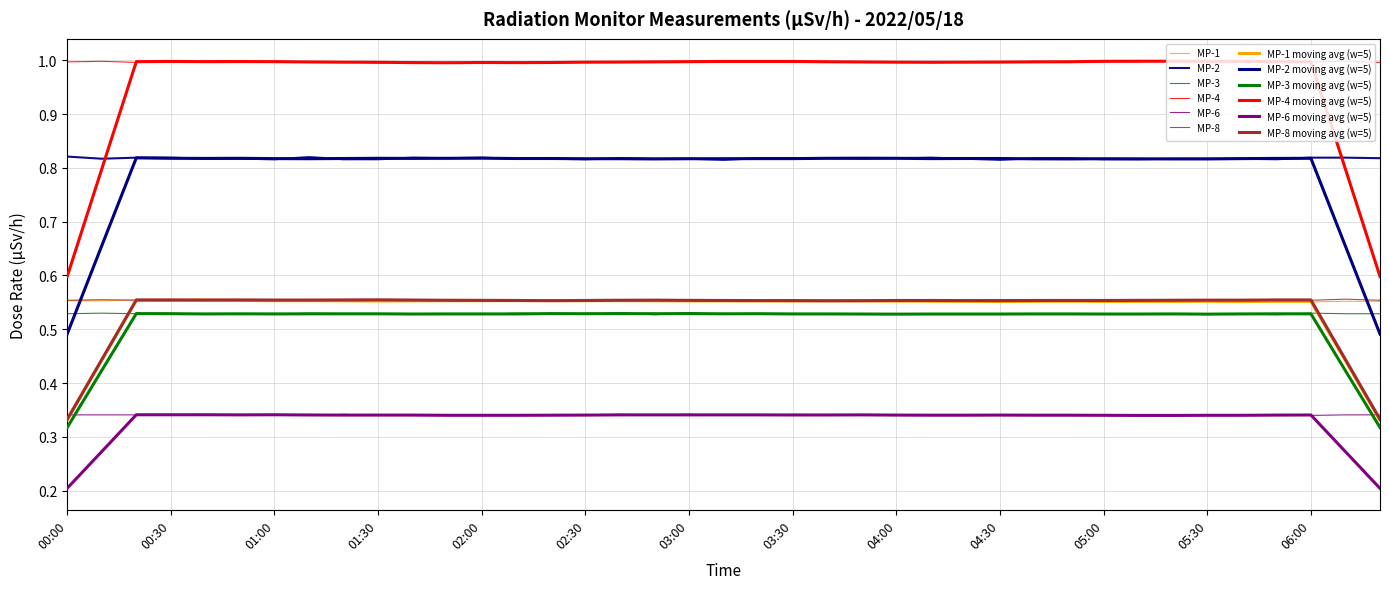

Where is the first local maximum for MP-8?

00:10